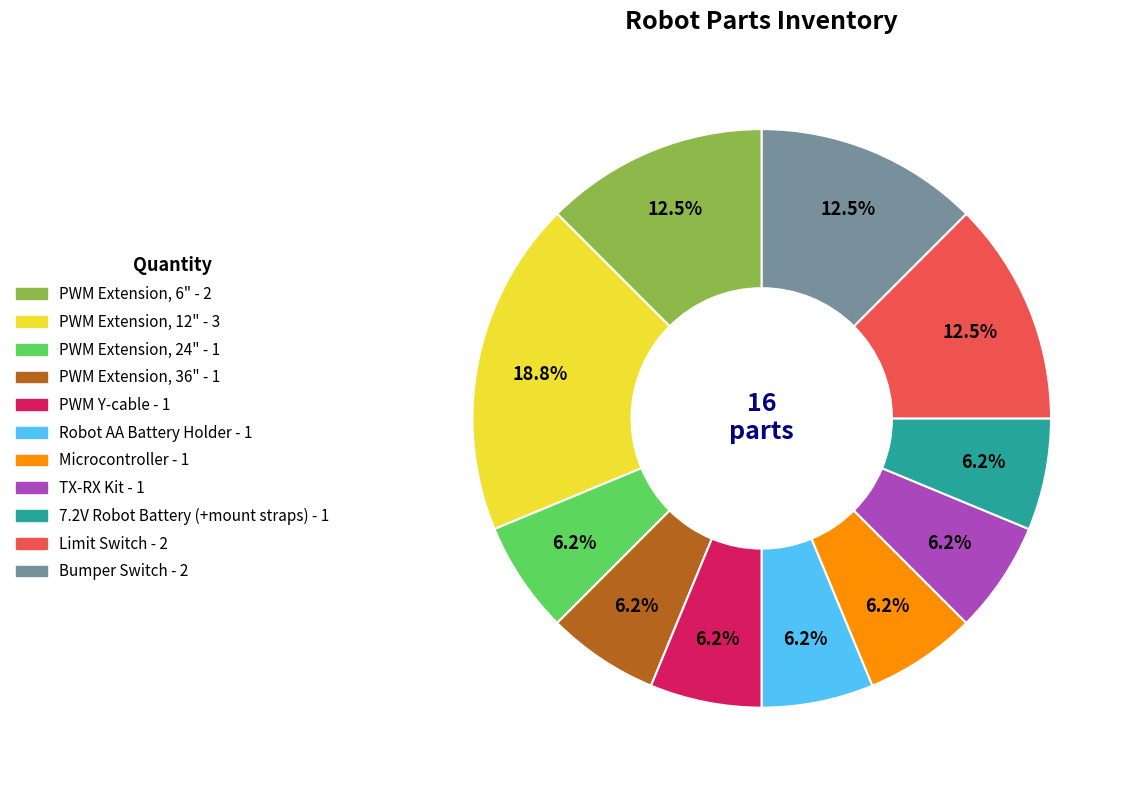

Which category has the biggest portion of the pie?

PWM Extension, 12"